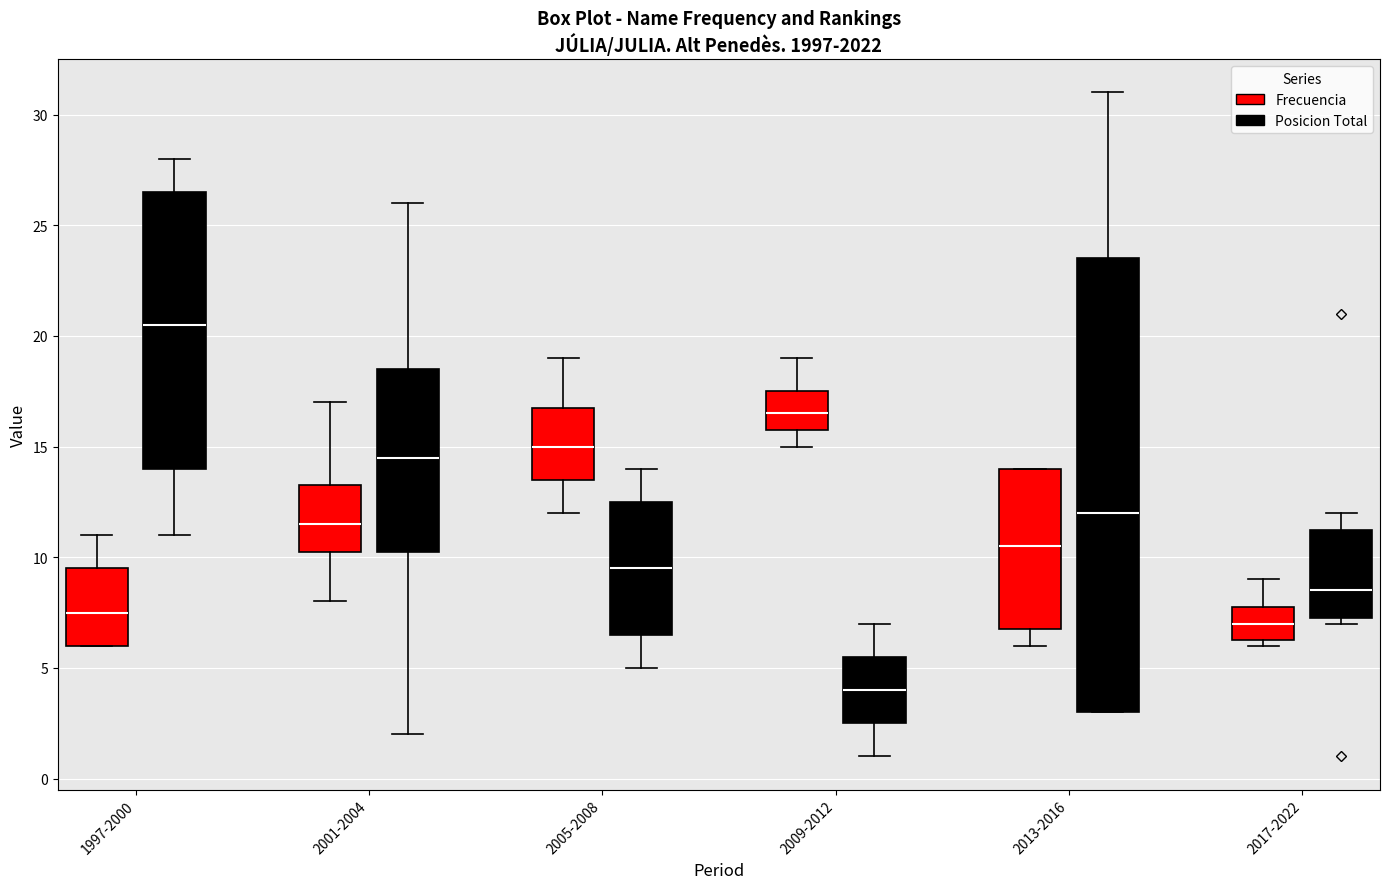

Reading left to right, transcribe this box plot: for each box, give where its median line is, the range the box spans, and where its two whiskers end, as read against the y-axis. The values are not printed on the chart, so give them approximately, as read against the axis.

1997-2000 (Frecuencia): median 7.5, box 6.0 to 9.5, whiskers 6.0 to 11.0
1997-2000 (Posicion Total): median 20.5, box 14.0 to 26.5, whiskers 11.0 to 28.0
2001-2004 (Frecuencia): median 11.5, box 10.5 to 13.5, whiskers 8.0 to 17.0
2001-2004 (Posicion Total): median 14.5, box 10.5 to 18.5, whiskers 2.0 to 26.0
2005-2008 (Frecuencia): median 15.0, box 13.5 to 17.0, whiskers 12.0 to 19.0
2005-2008 (Posicion Total): median 9.5, box 6.5 to 12.5, whiskers 5.0 to 14.0
2009-2012 (Frecuencia): median 16.5, box 16.0 to 17.5, whiskers 15.0 to 19.0
2009-2012 (Posicion Total): median 4.0, box 2.5 to 5.5, whiskers 1.0 to 7.0
2013-2016 (Frecuencia): median 10.5, box 7.0 to 14.0, whiskers 6.0 to 14.0
2013-2016 (Posicion Total): median 12.0, box 3.0 to 23.5, whiskers 3.0 to 31.0
2017-2022 (Frecuencia): median 7.0, box 6.5 to 8.0, whiskers 6.0 to 9.0
2017-2022 (Posicion Total): median 8.5, box 7.5 to 11.5, whiskers 7.0 to 12.0